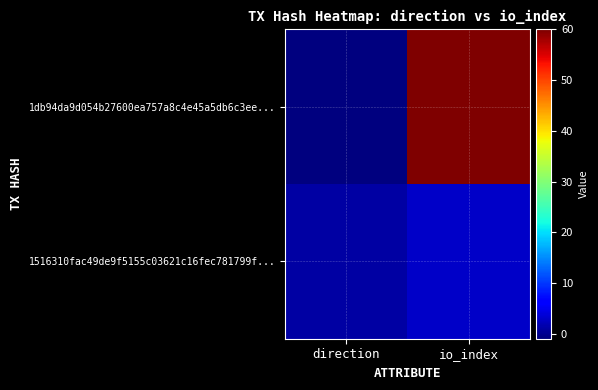

Reading right to left, list all the values displayed in this chart.

1db94da9d054b27600ea757a8c4e45a5db6c3ee...: io_index=60	direction=-1
1516310fac49de9f5155c03621c16fec781799f...: io_index=3	direction=1